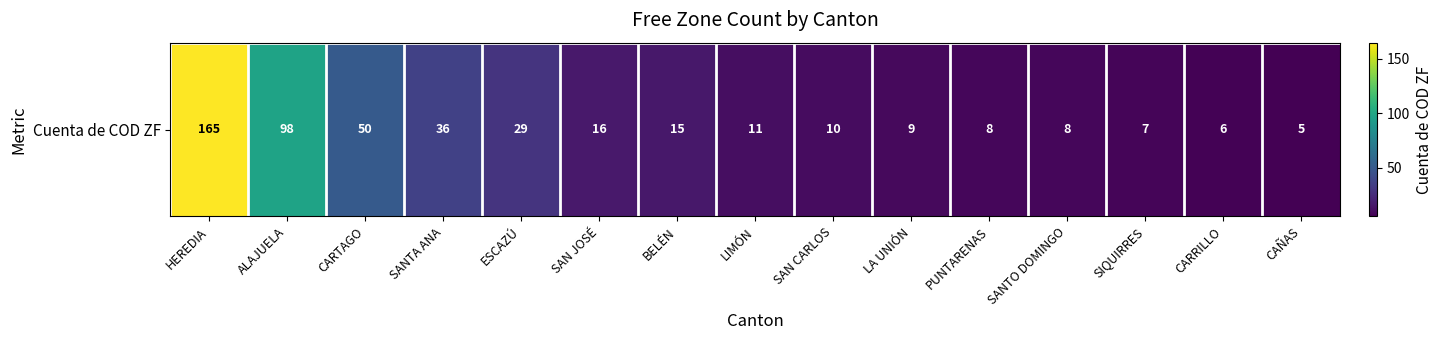

Reading left to right, what are all the values shown in this chart?

HEREDIA=165	ALAJUELA=98	CARTAGO=50	SANTA ANA=36	ESCAZÚ=29	SAN JOSÉ=16	BELÉN=15	LIMÓN=11	SAN CARLOS=10	LA UNIÓN=9	PUNTARENAS=8	SANTO DOMINGO=8	SIQUIRRES=7	CARRILLO=6	CAÑAS=5